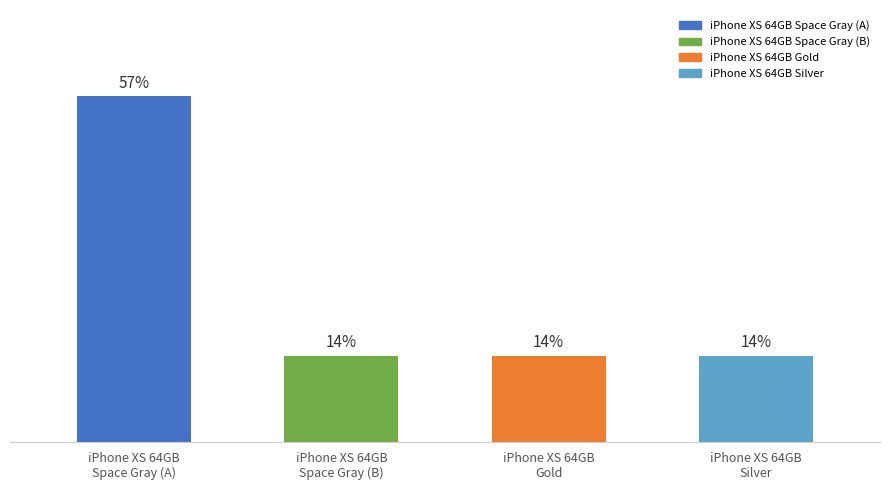

Are the bars horizontal?

No